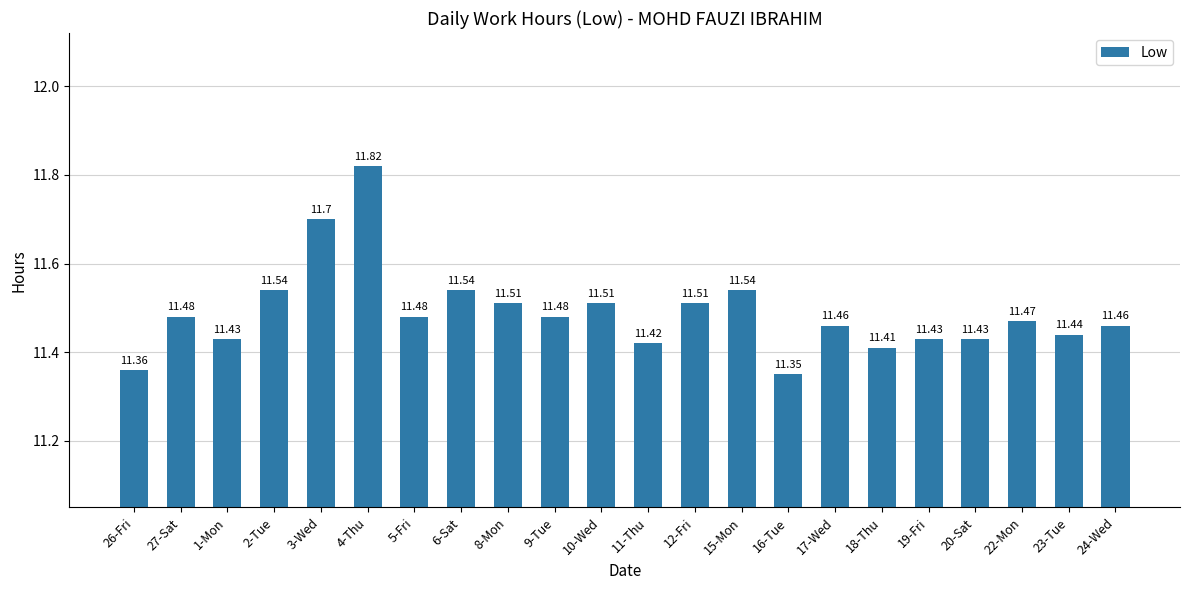

Are the bars horizontal?

No